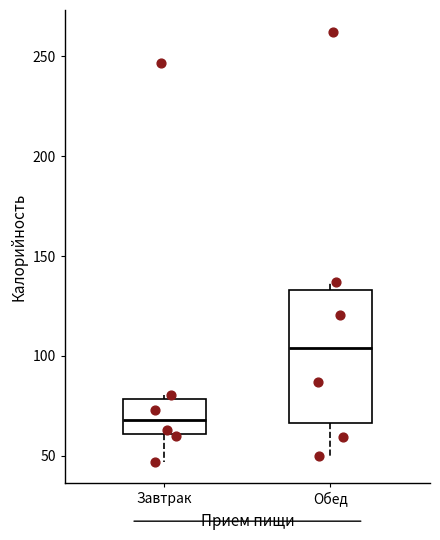

Which box is the tallest, from its lower edge to its upper edge?

Обед